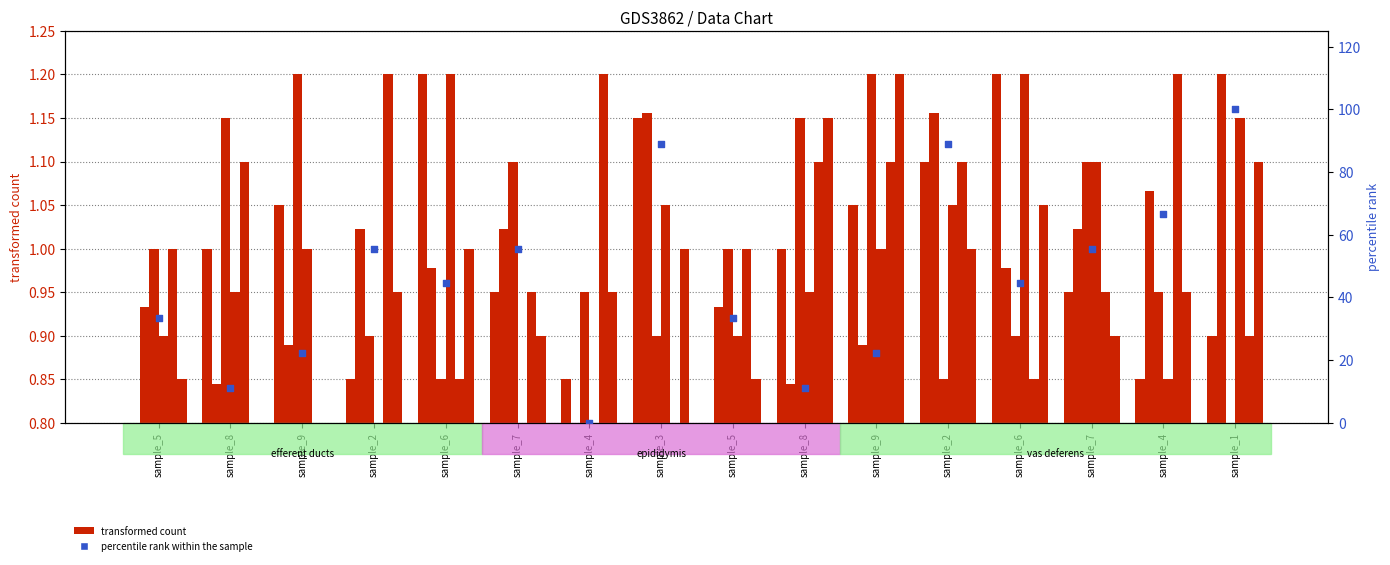

What is the total value across all series at sample_2?

55.6